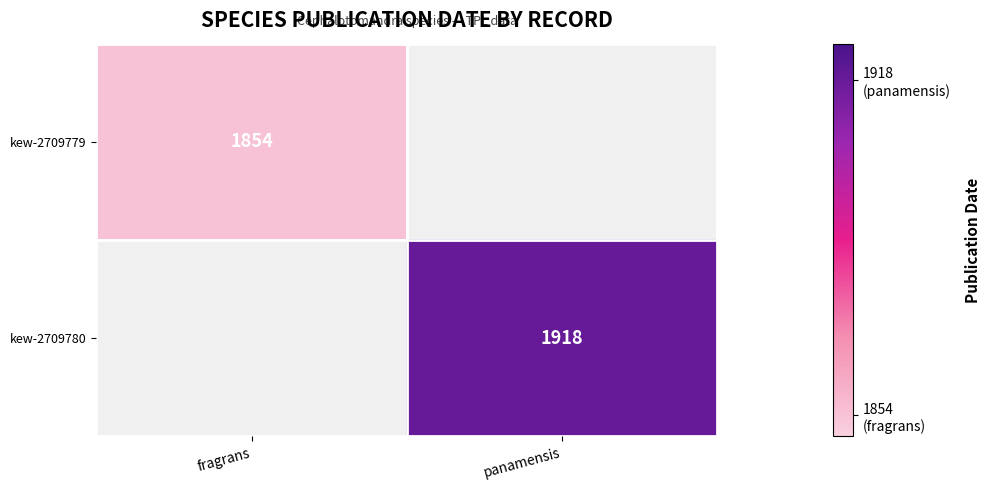

The kew-2709780 series shows 1918 at panamensis. True or false?

True